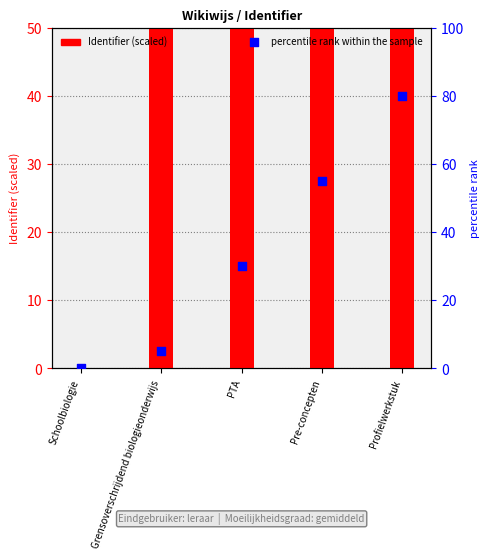

Which series has the largest total across all categories?

Identifier (scaled)